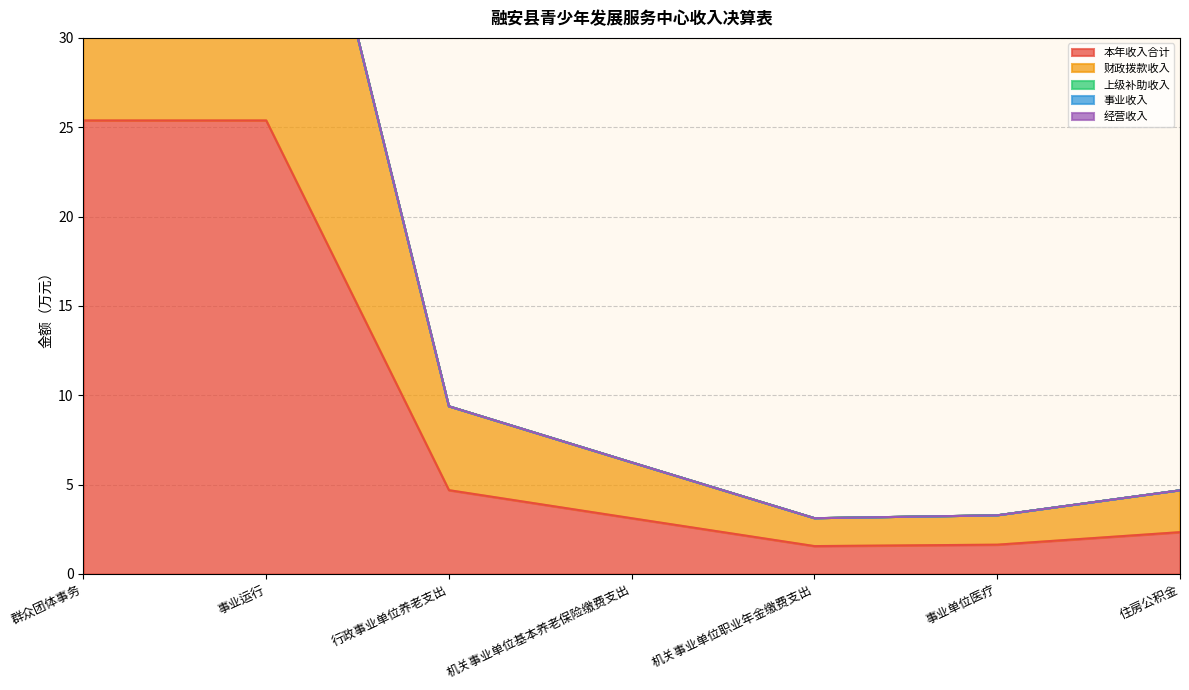

At how many categories does at least one series exceed 17?

2